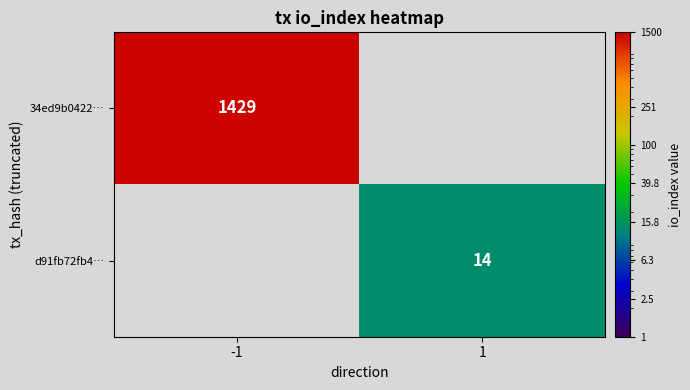

Is the value of 34ed9b0422… at -1 greater than the value of d91fb72fb4… at 1?

Yes